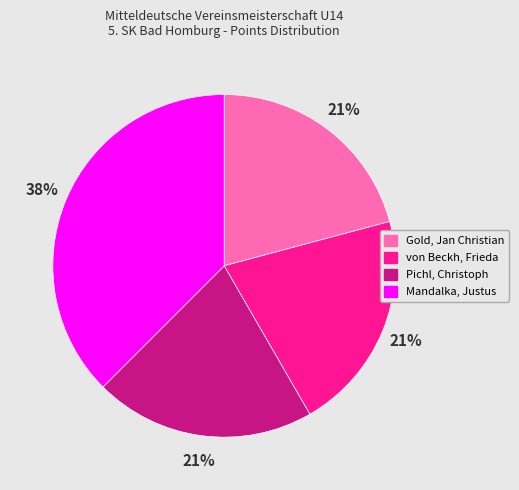

Which has a higher value, Mandalka, Justus or Gold, Jan Christian?

Mandalka, Justus